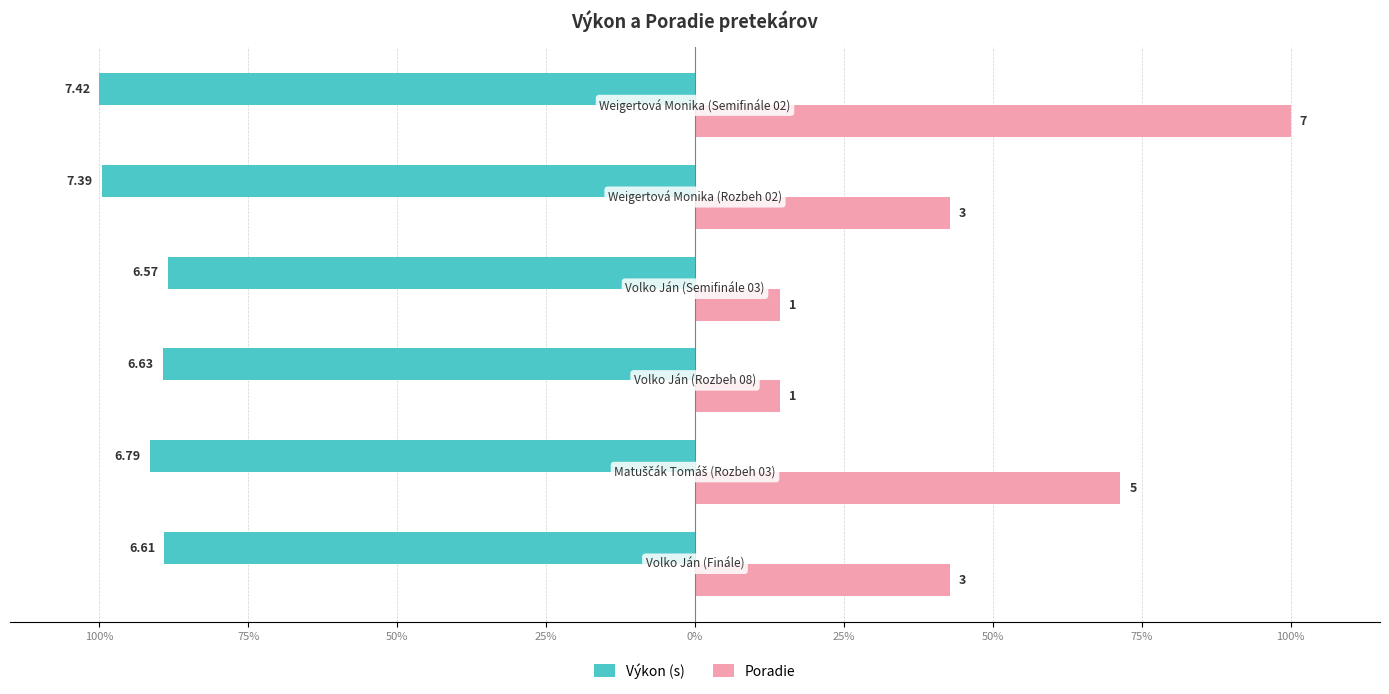

What are all the series names shown in the legend?

Výkon (s), Poradie